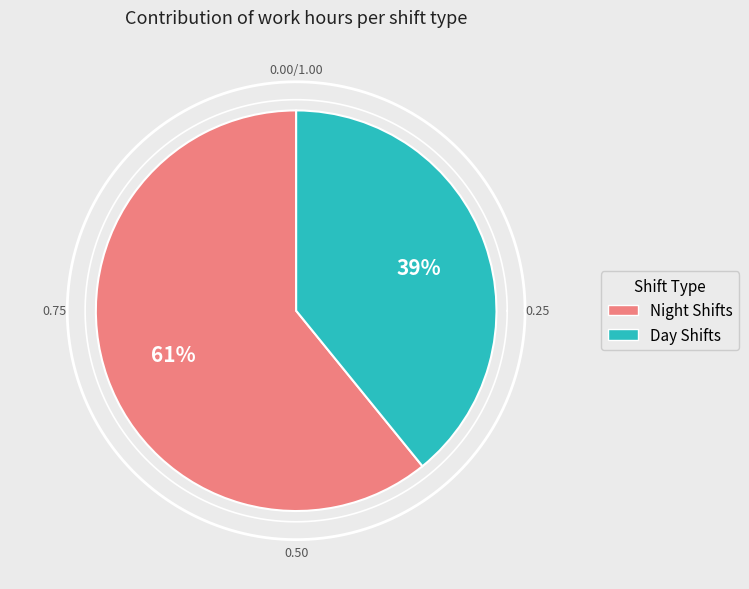

The 30-May slice represents 20% of the pie. True or false?

False